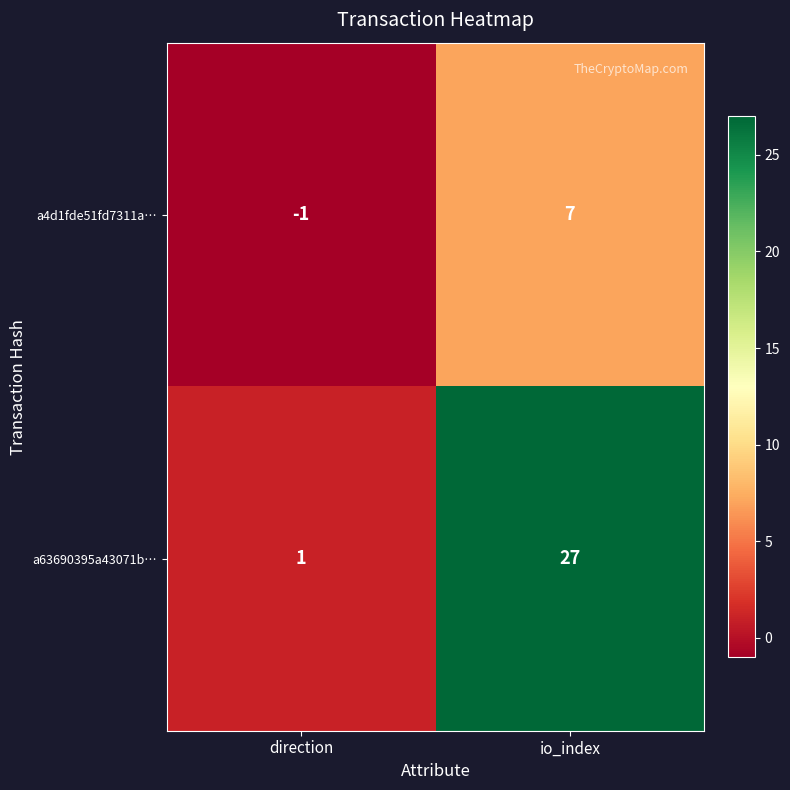

At which category does the chart reach its minimum across all series?

direction